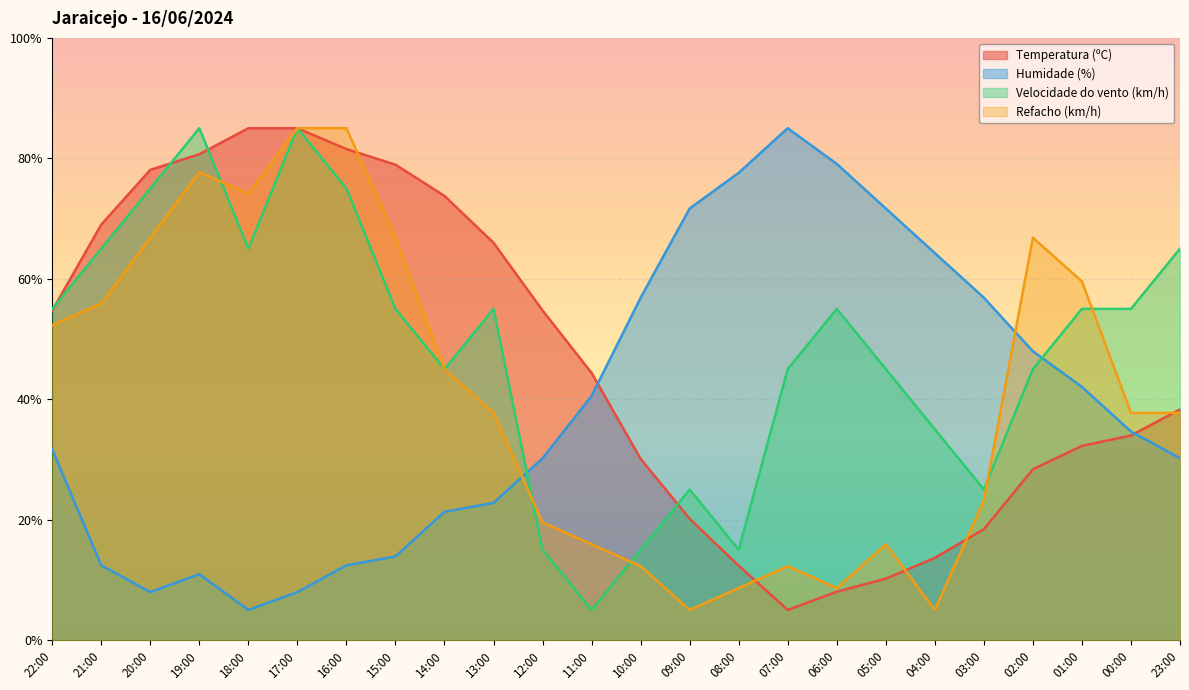

After their last crossing, which series has the higher values: Refacho (km/h) or Humidade (%)?

Refacho (km/h)